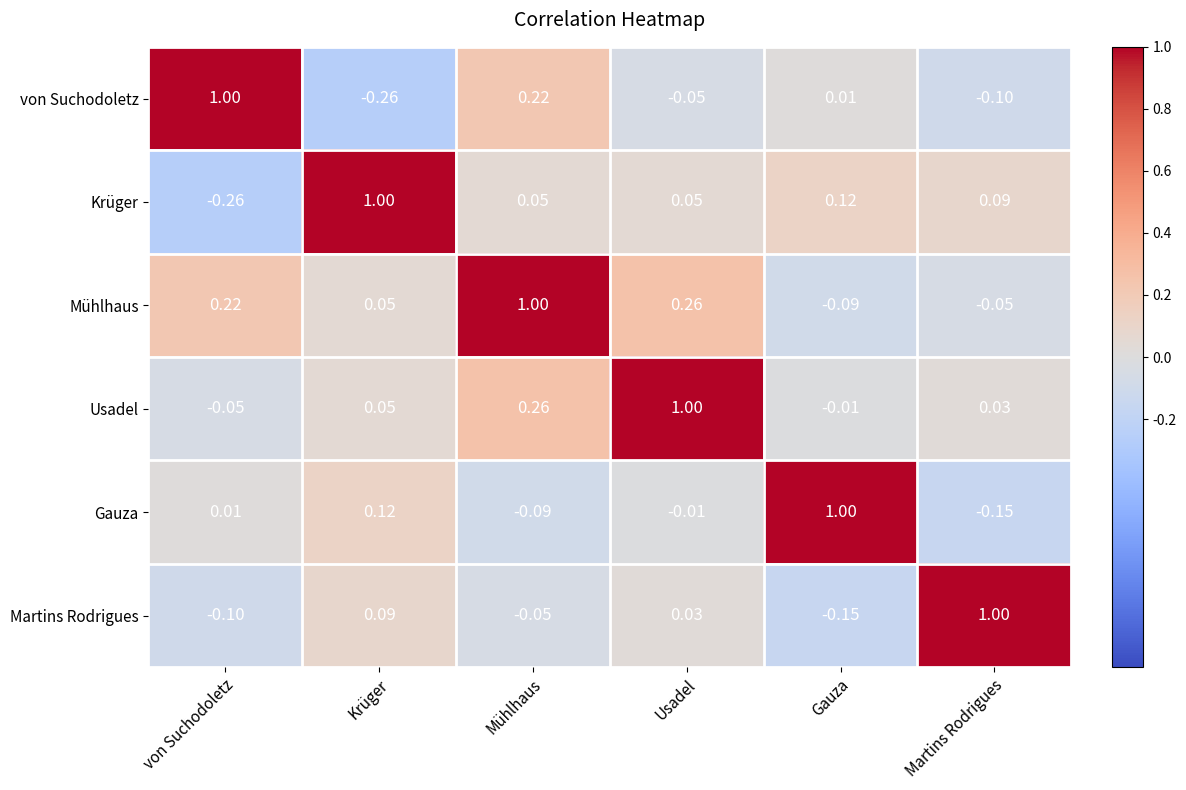

Where is Usadel nearest to the value 0?

Gauza